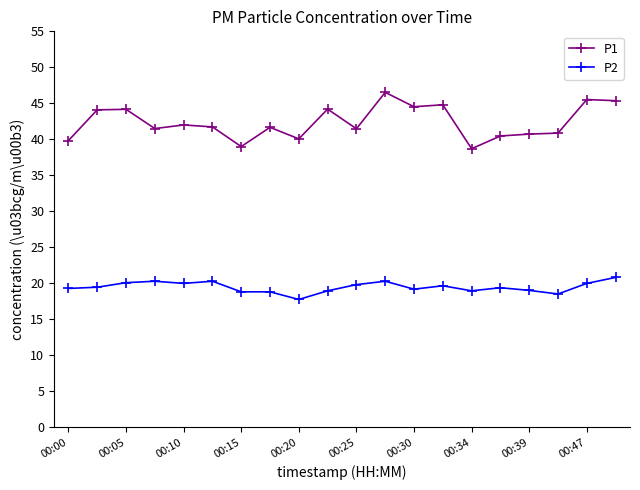

Which series has the largest total across all categories?

P1